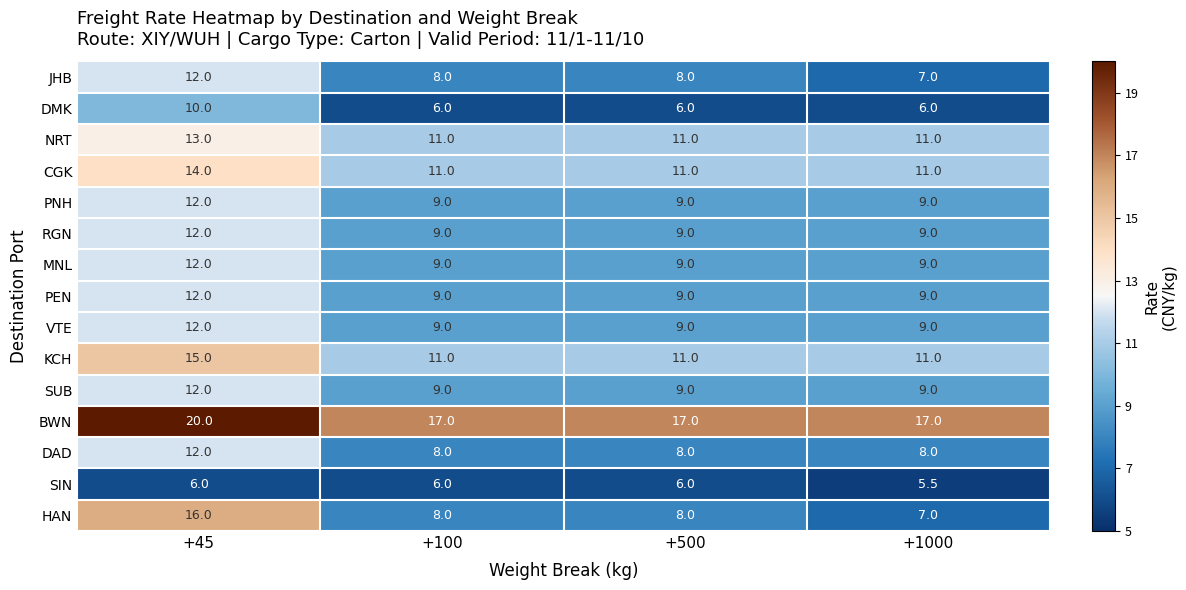

At which category is the sum across all series the highest?

+45